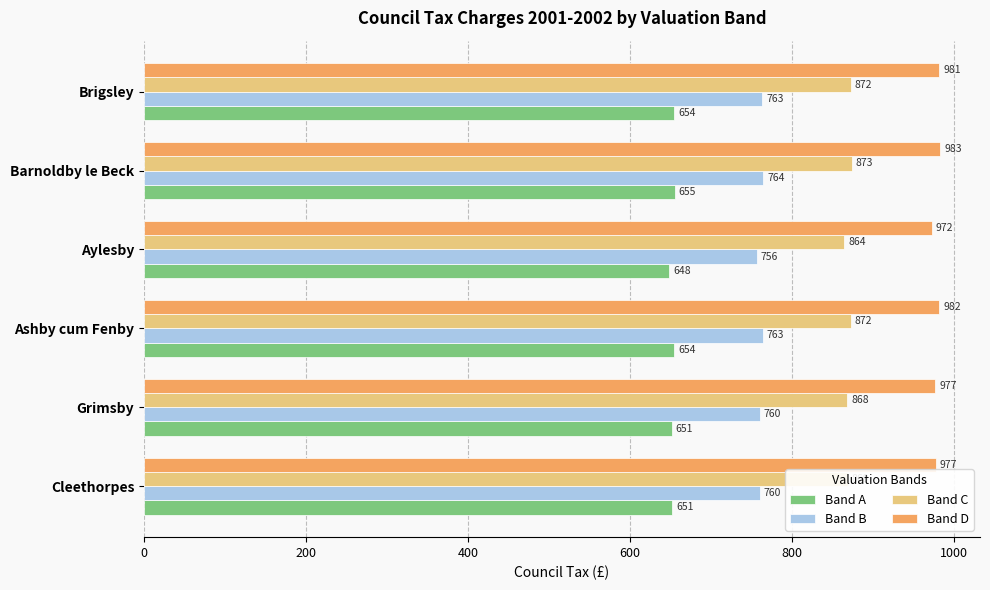

At which category is the sum across all series the highest?

Barnoldby le Beck